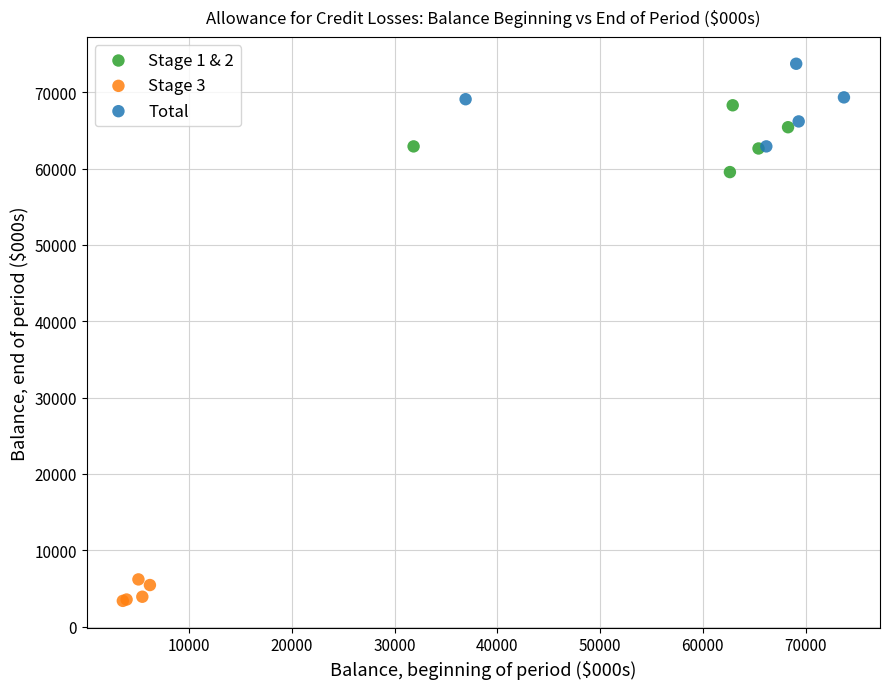

Which series has the largest Y range (max minus min)?

Total